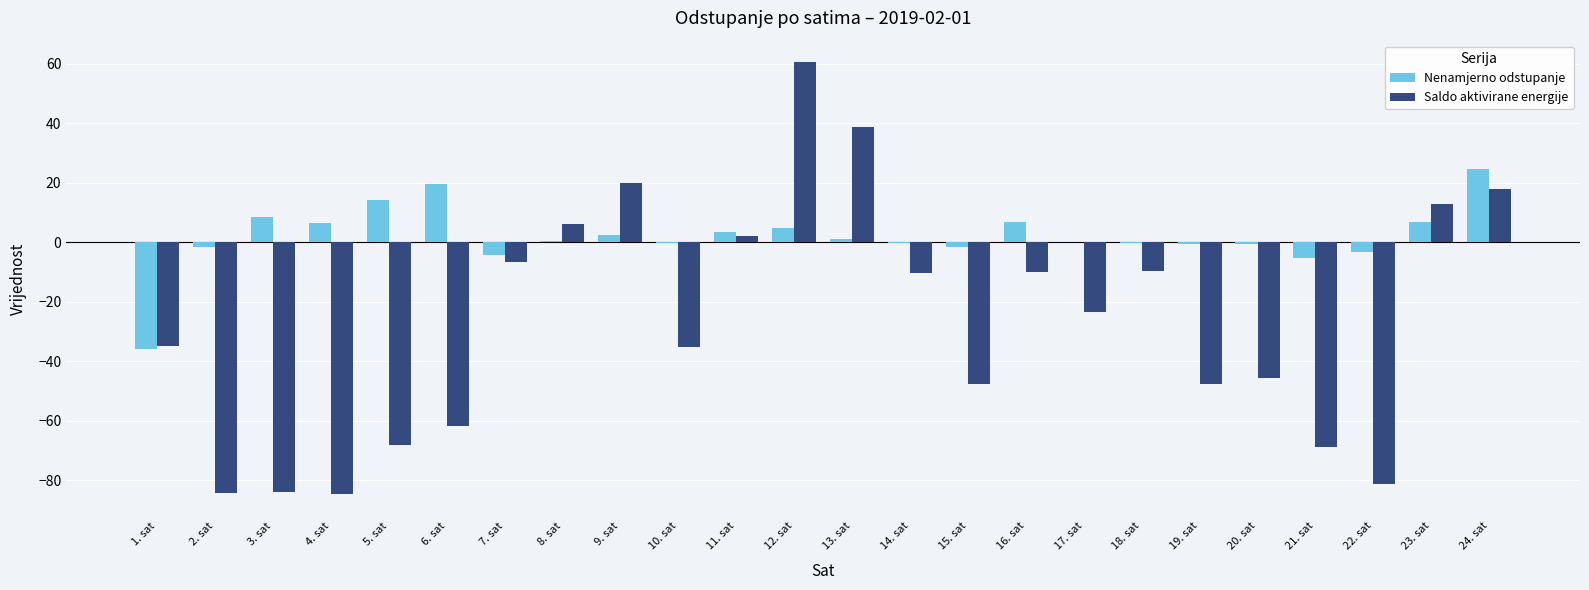

Which series changed the most between 15. sat and 16. sat?

Saldo aktivirane energije